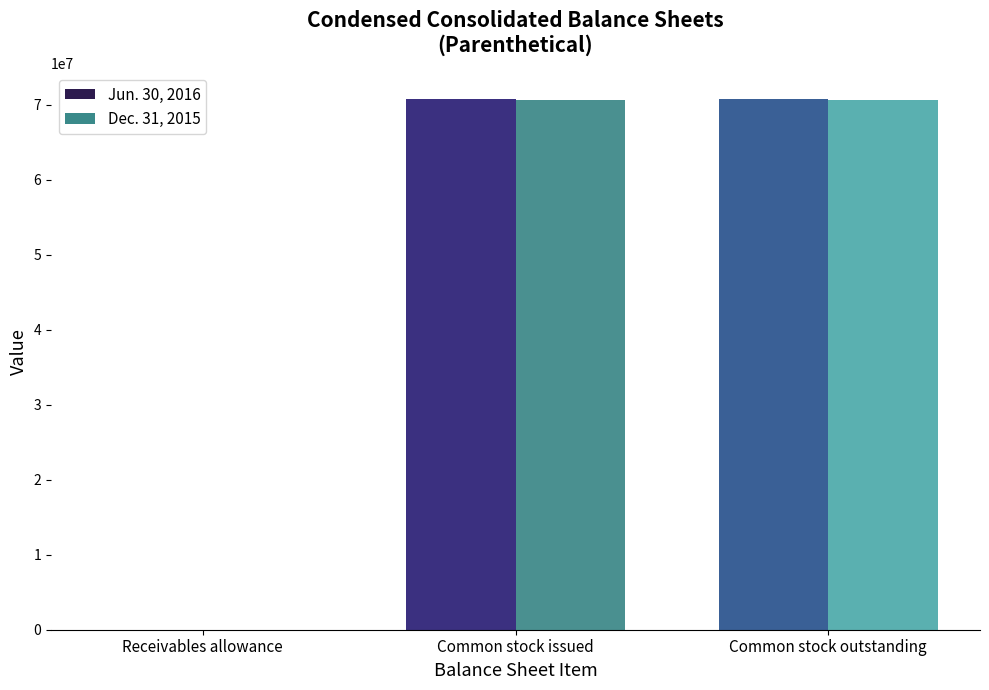

The Dec. 31, 2015 series shows 107764972.9 at Common stock outstanding. True or false?

False